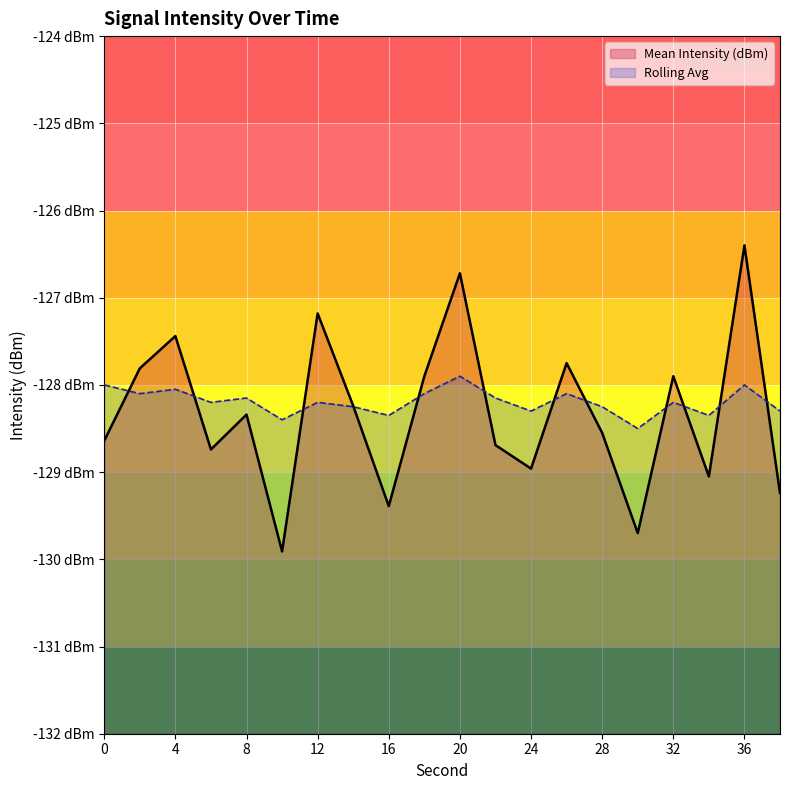

What is the minimum value shown in the chart?

-129.9